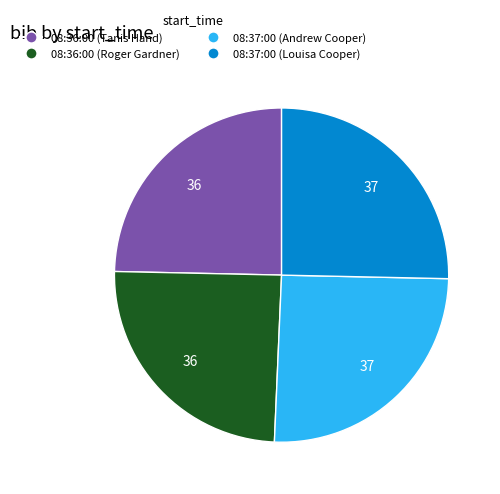

Approximately how many times larger is the value at 08:36:00 (Tanis Hand) compared to 08:36:00 (Roger Gardner)?

1.0